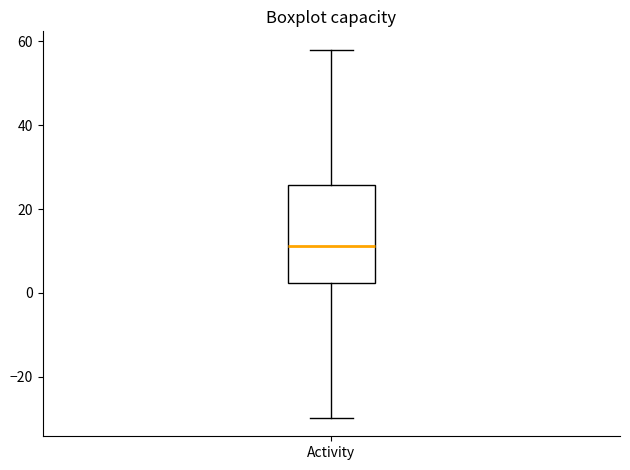

Where is the lower edge of the box for Activity on the y-axis? The values are not printed on the chart, so give them approximately, as read against the axis.

2